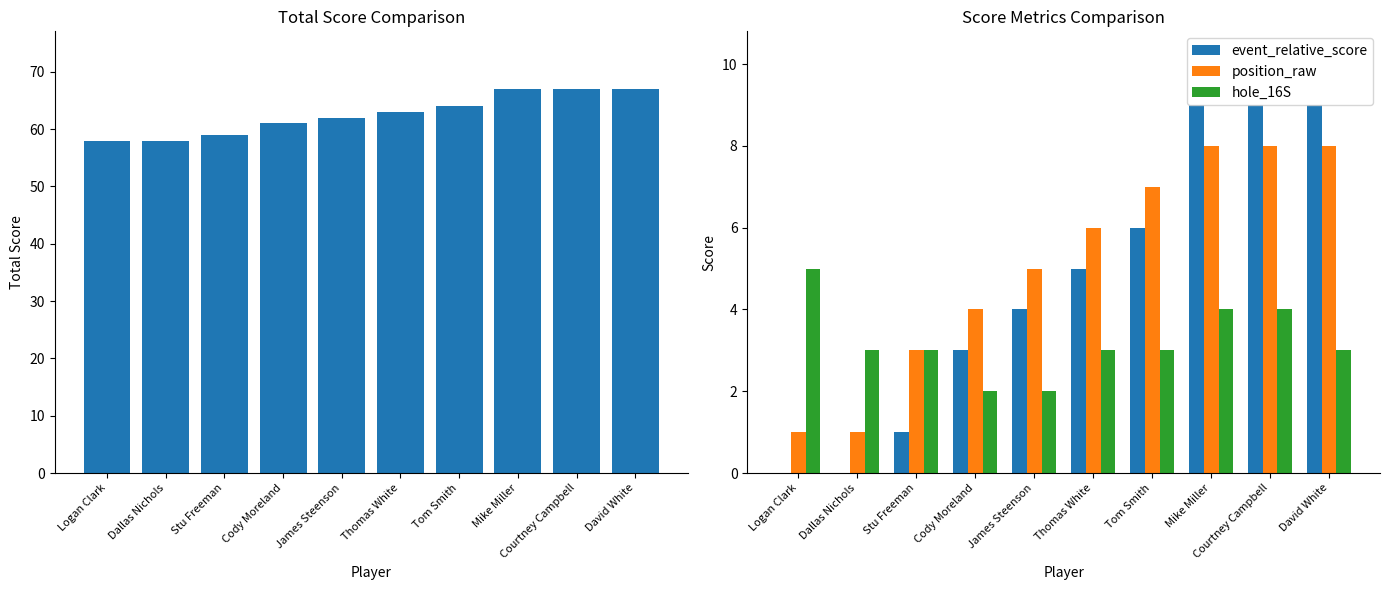

What is the sum of the position_raw values at James Steenson and Dallas Nichols?

6